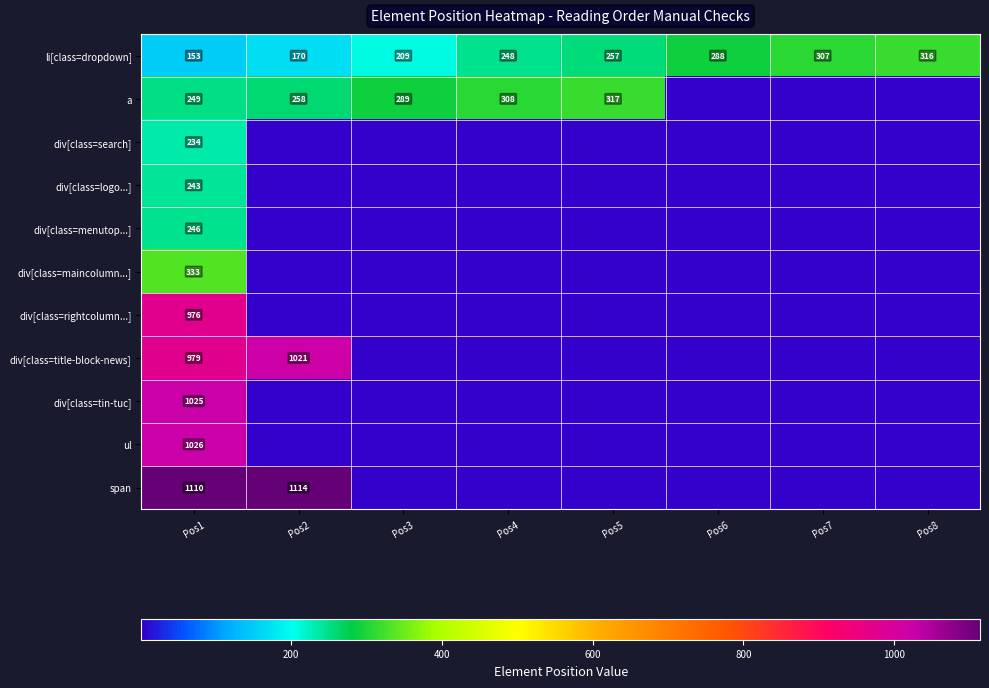

What is the total value across all series at Pos1?

6574